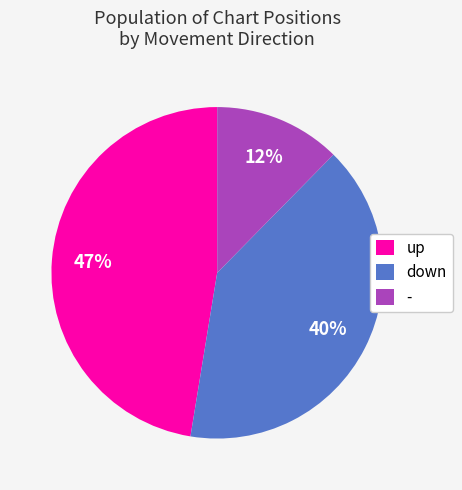

Is it true that down is 40% of the pie?

True